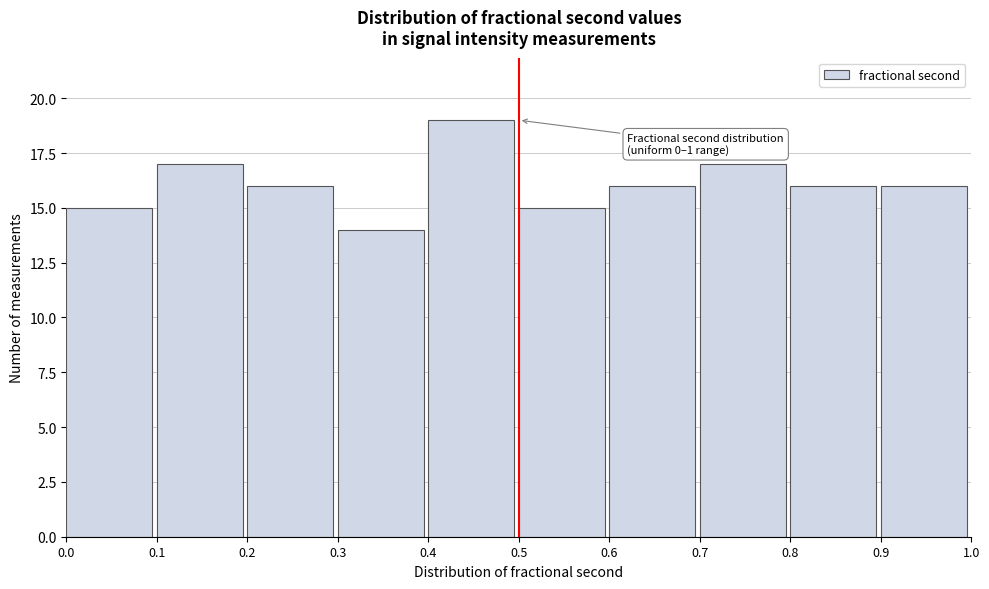

Which range on the x-axis has the tallest bar?

0.4 to 0.5